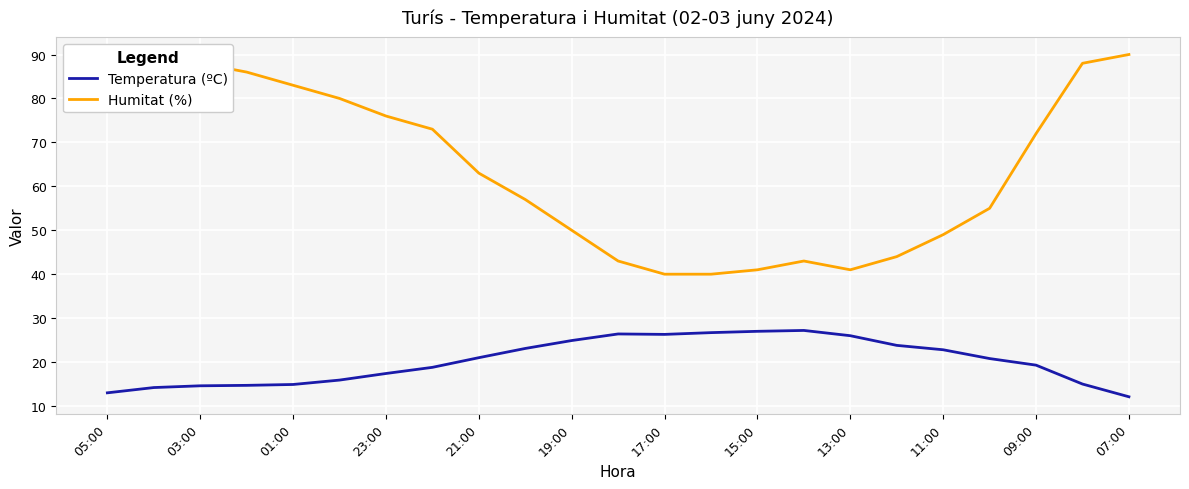

What is the maximum value shown in the chart?

90.0